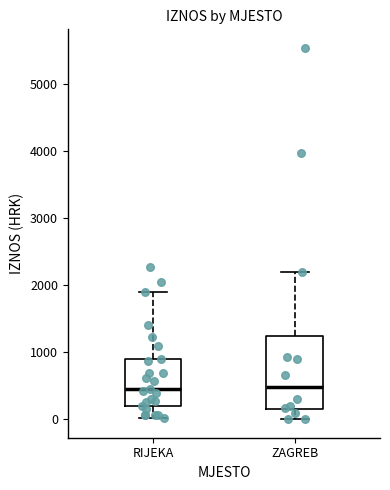

Where does the lower whisker of the box for ZAGREB end on the y-axis? The values are not printed on the chart, so give them approximately, as read against the axis.

0